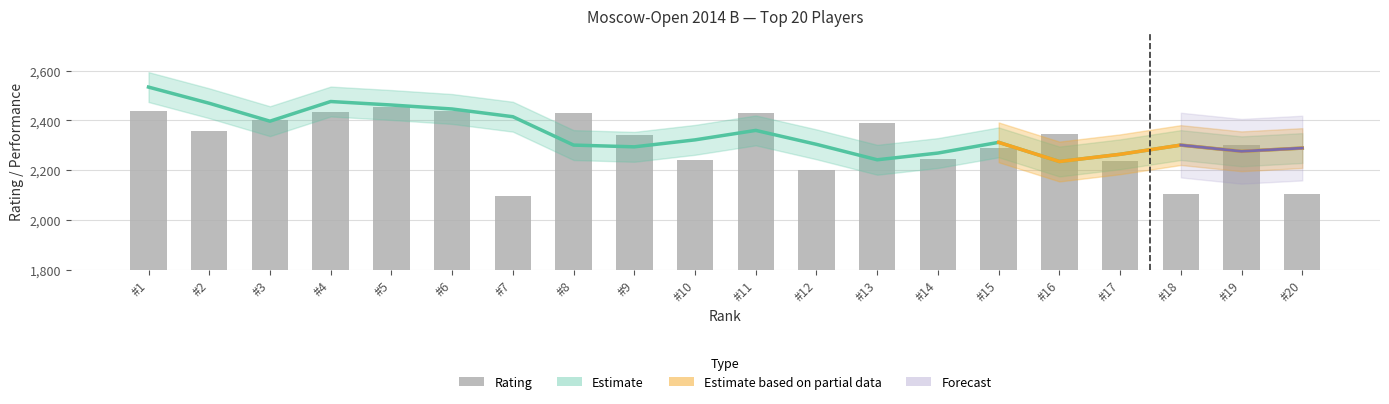

Is the value of Rating at 18 greater than the value of Rp at 17?

No